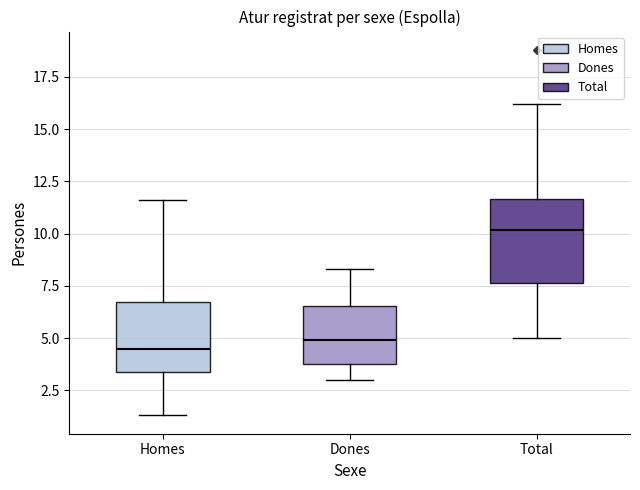

Where does the upper whisker of the box for Homes end on the y-axis? The values are not printed on the chart, so give them approximately, as read against the axis.

11.5